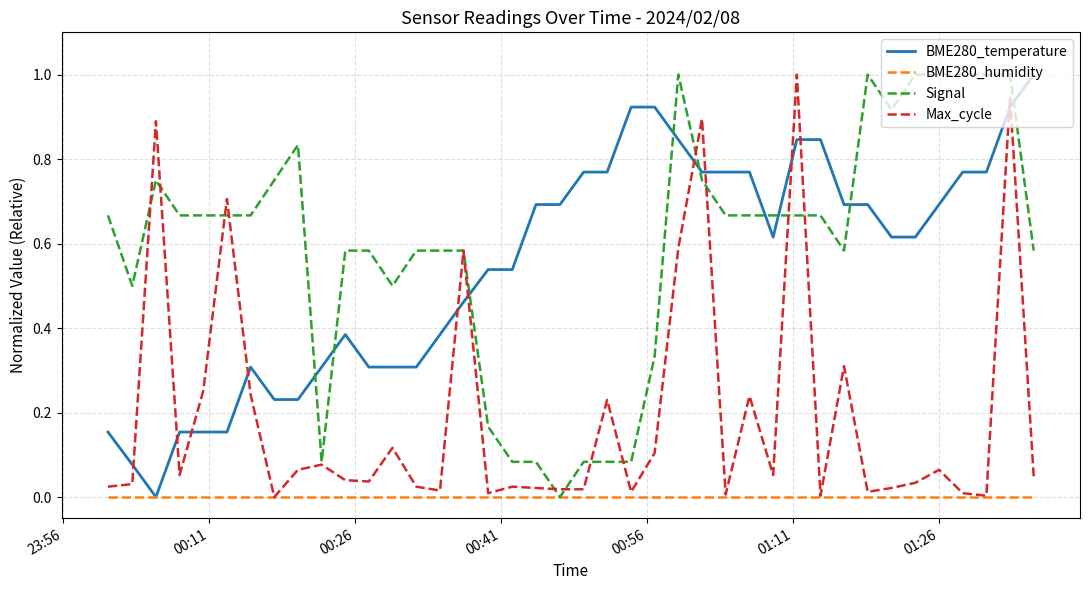

After their last crossing, which series has the higher values: Max_cycle or BME280_temperature?

BME280_temperature